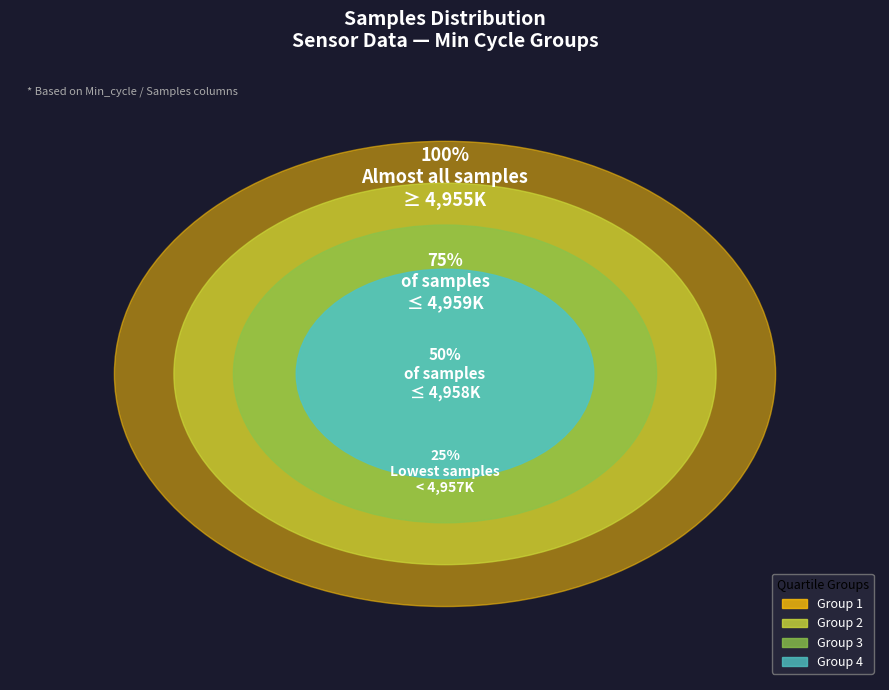

Between 20471 and 20502, which is larger?

20502